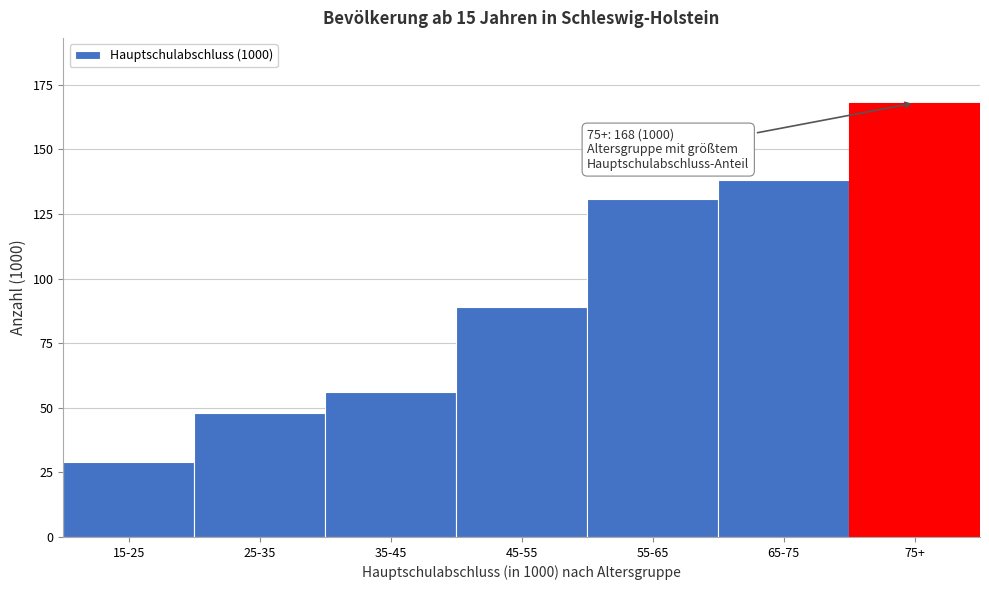

Reading right to left, list all the values displayed in this chart.

75+=168	65-75=138	55-65=131	45-55=89	35-45=56	25-35=48	15-25=29